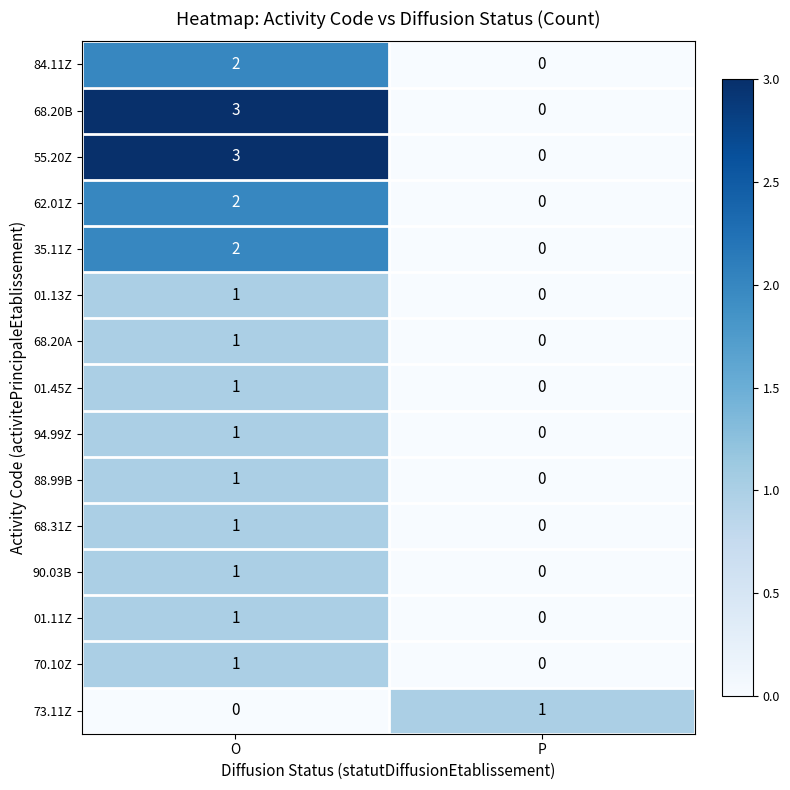

Where is 88.99B nearest to the value 0?

P